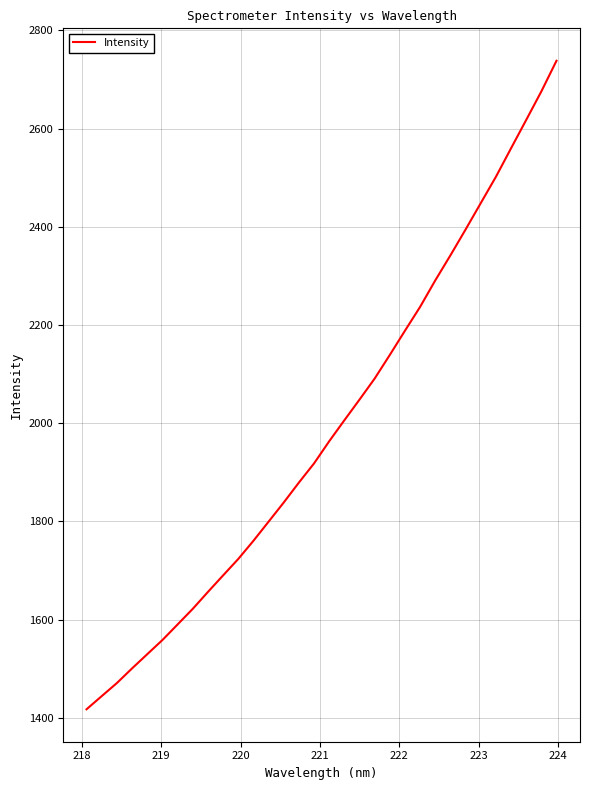

How many values are below 1963?

16